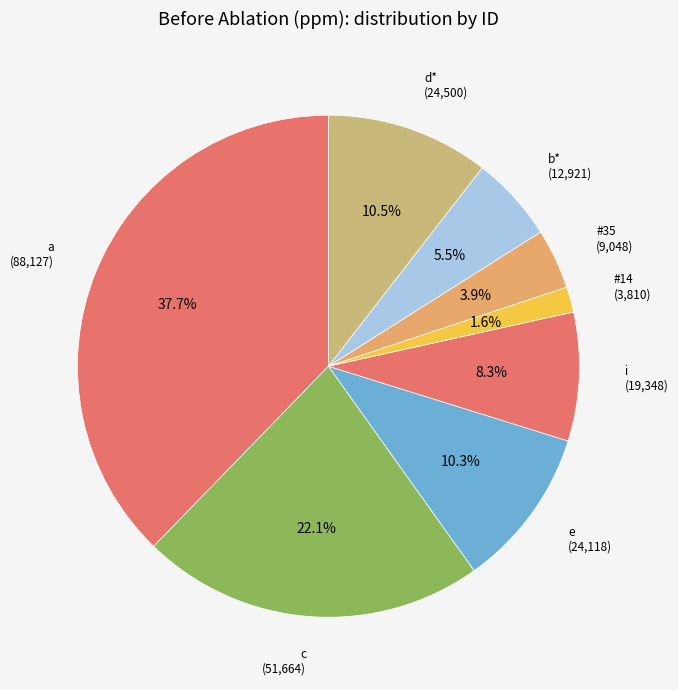

Rank the categories by value from lowest to highest.

#14, #35, b*, i, e, d*, c, a